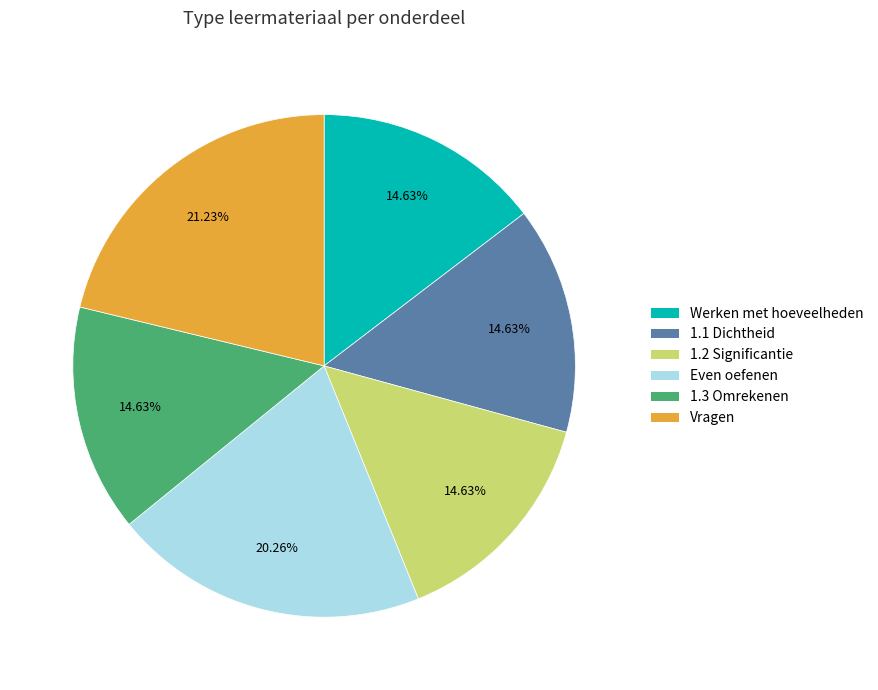

What is the ratio of the value at 1.3 Omrekenen to the value at 1.2 Significantie?

1.0